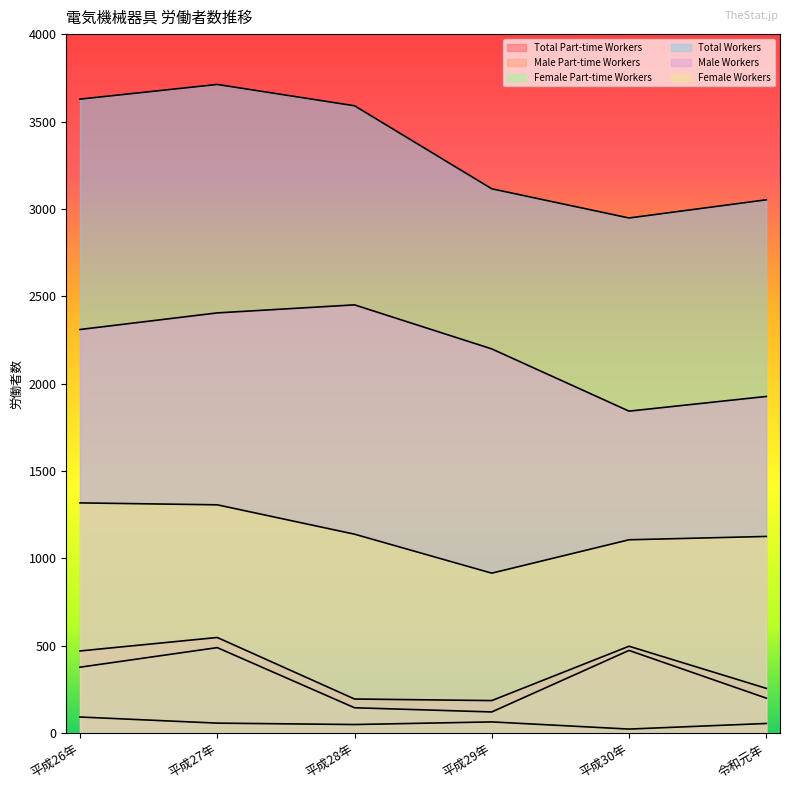

True or false: Male Part-time Workers and Male Workers intersect in this chart.

False